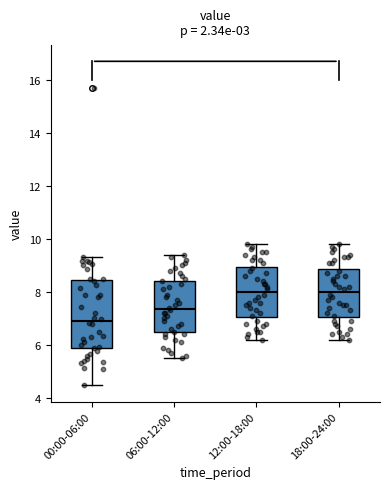

Comparing the boxes themselves (not the whiskers), which one is the tallest?

00:00-06:00